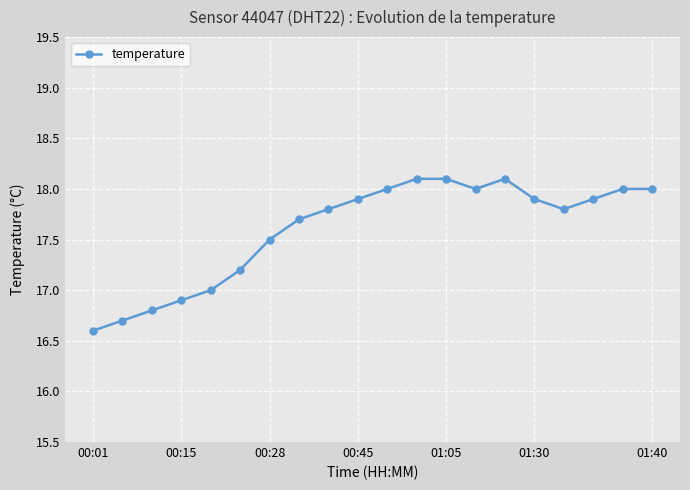

What is the smallest value displayed?

16.6